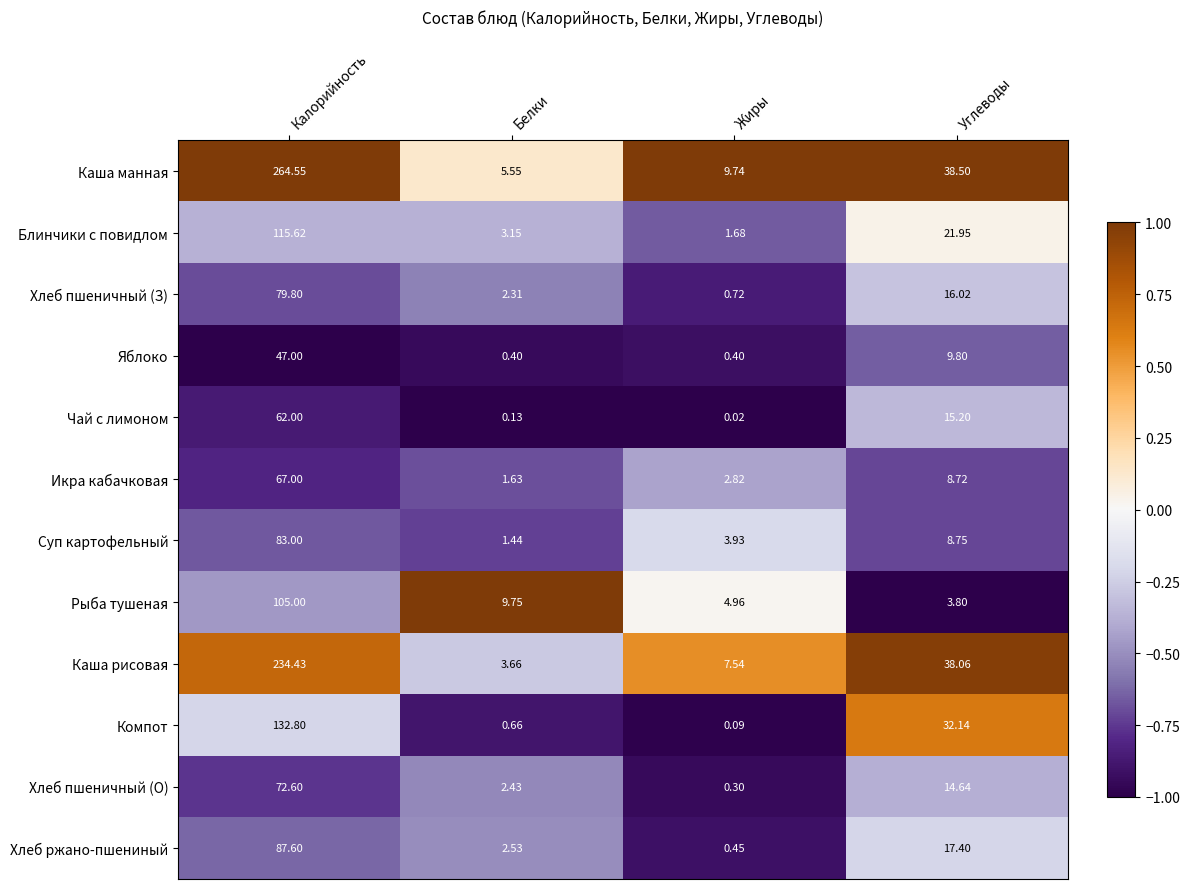

Rank the categories by Хлеб пшеничный (О) value from lowest to highest.

Жиры, Белки, Углеводы, Калорийность